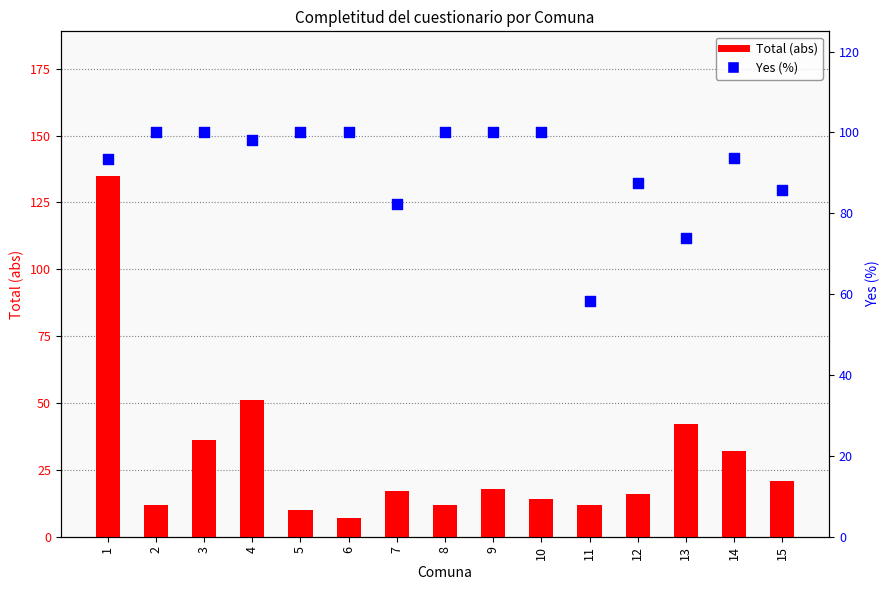

What is the total value across all series at 1?

228.3